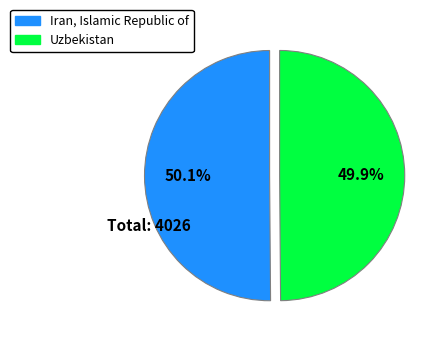

Count the number of slices in the pie.

2